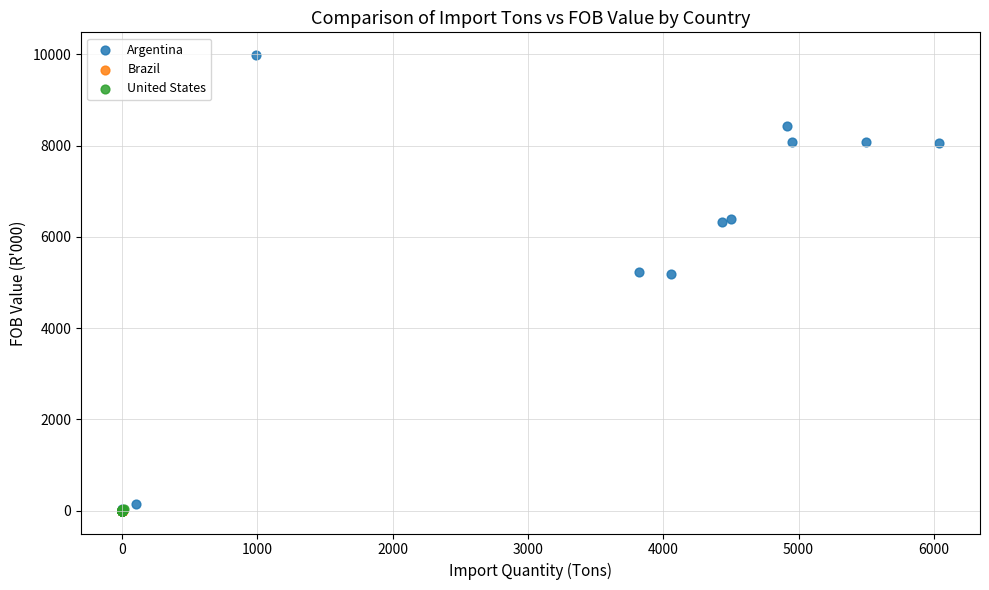

Which series reaches the maximum Y coordinate?

Argentina